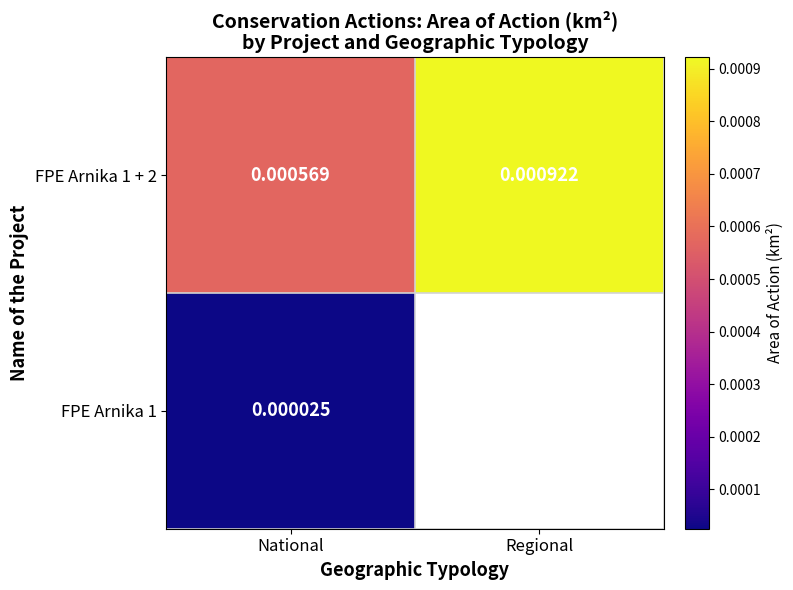

Between National and Regional, which series saw the biggest shift?

FPE Arnika 1 + 2